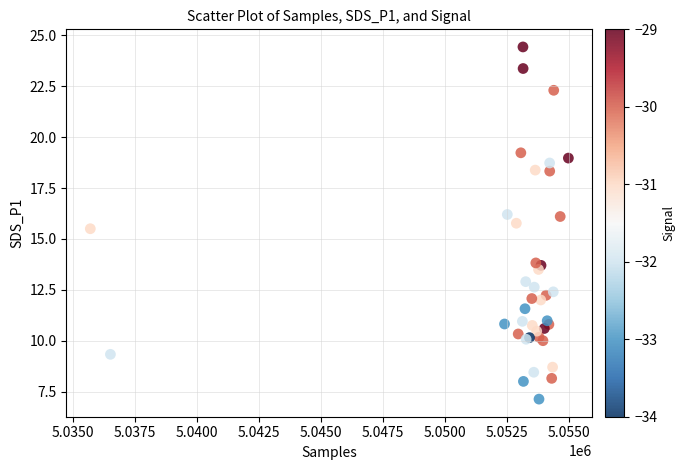

What Y value in the scatter plot is closest to 15?

15.5